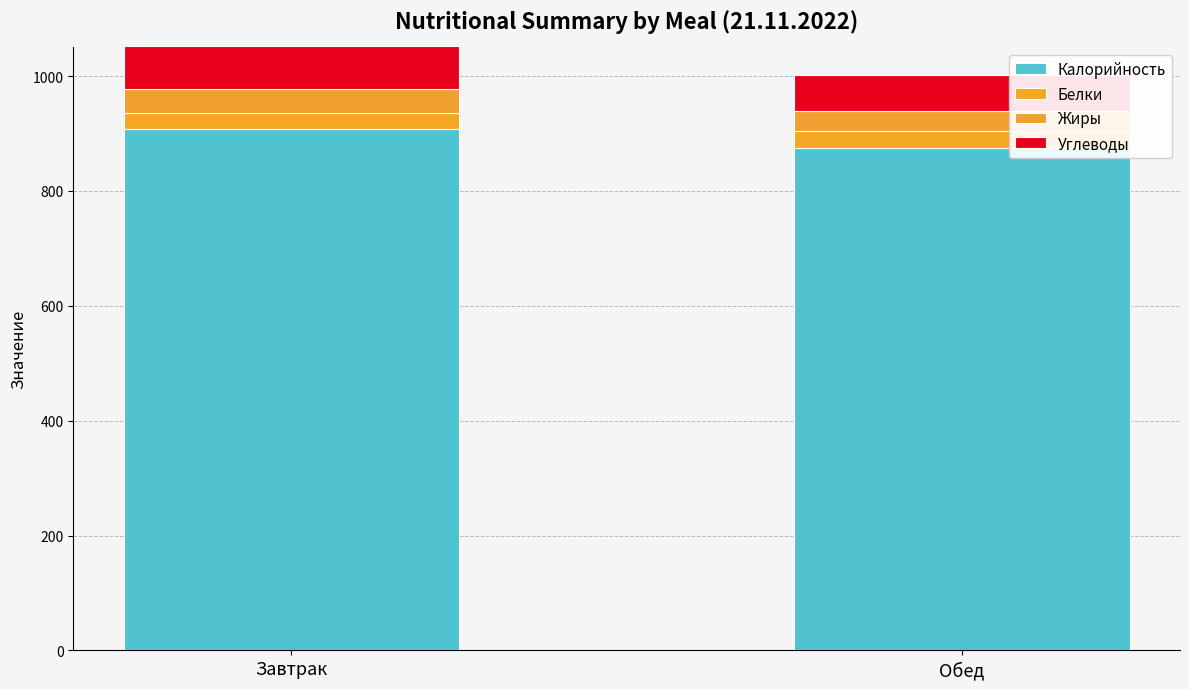

Where does the Калорийность series first go above 908?

Завтрак